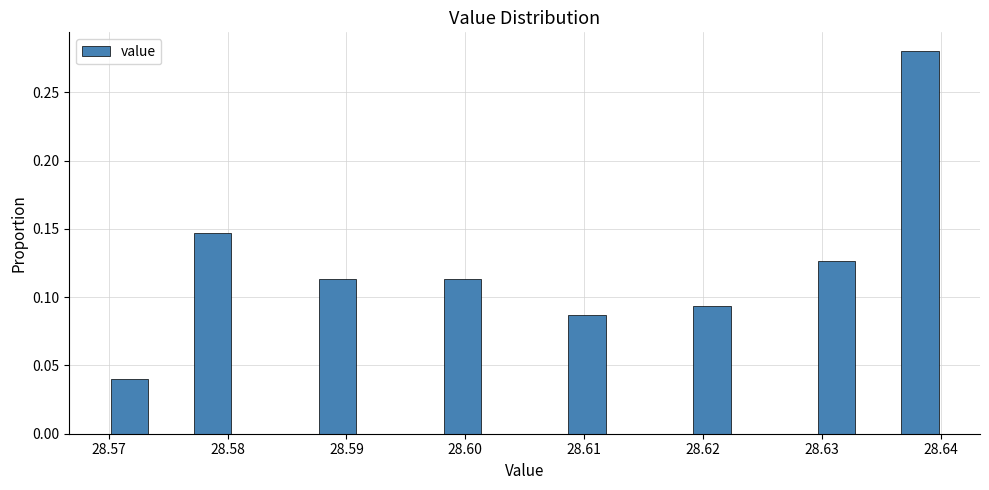

Around what value on the x-axis is the tallest bar? Give the approximate position of its centre, as read against the axis.

28.638